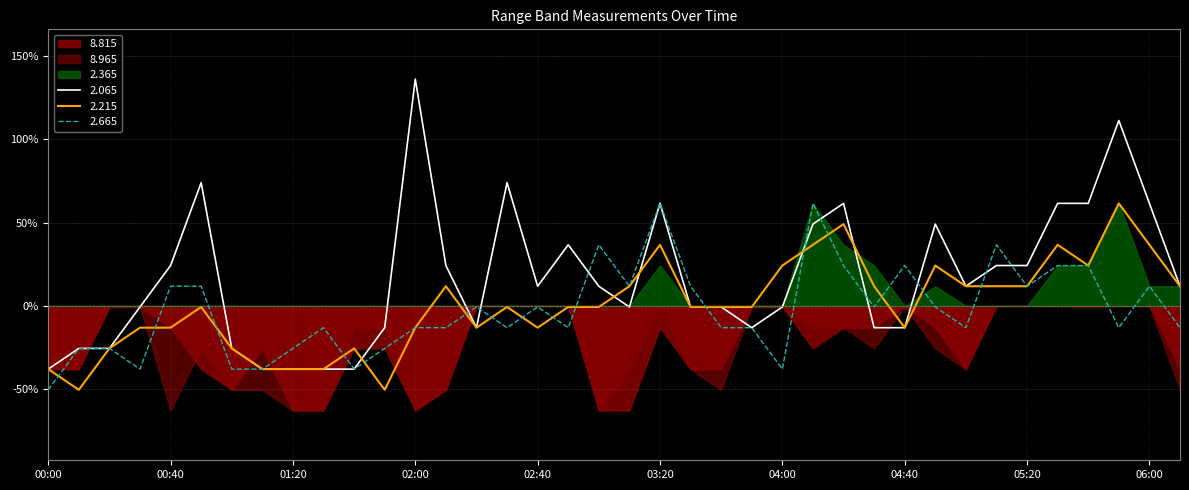

How many interior local valleys does the 2.065 series have?

5